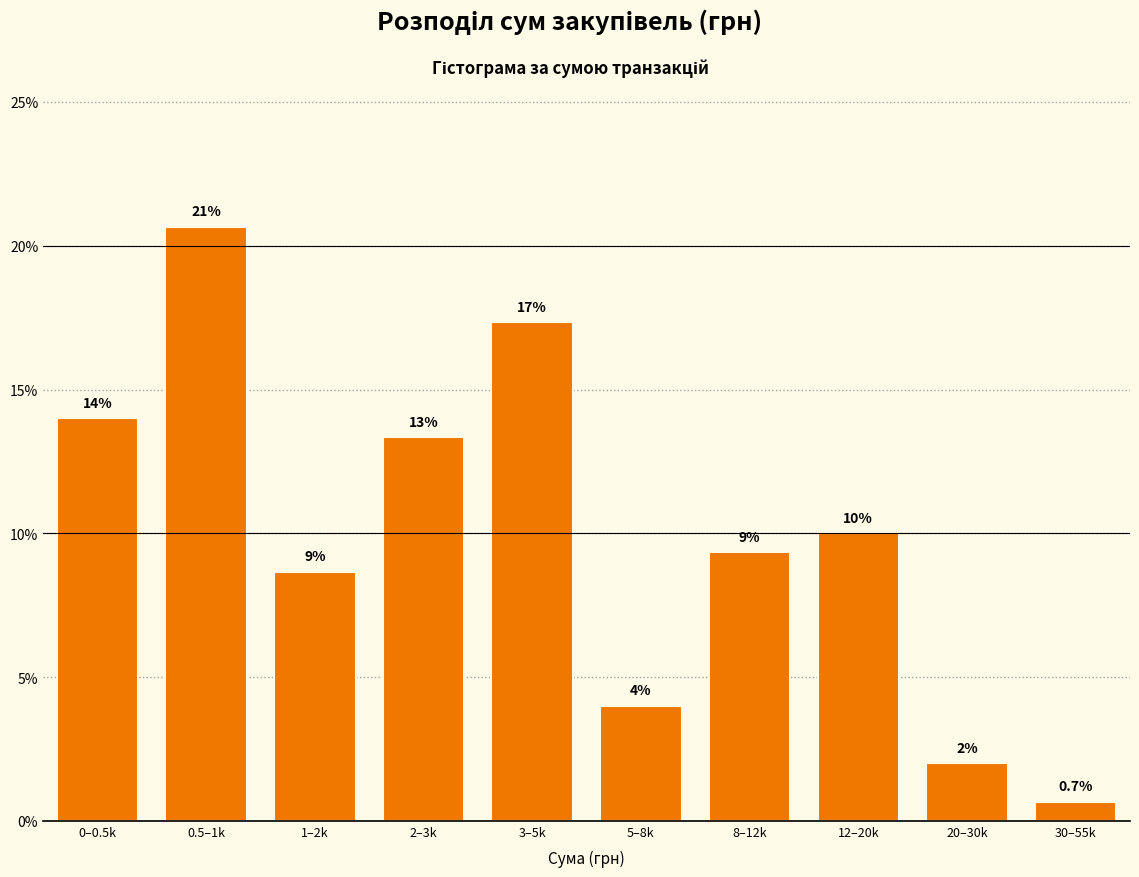

Reading left to right, list all the values displayed in this chart.

0–0.5k=14.0	0.5–1k=20.7	1–2k=8.7	2–3k=13.3	3–5k=17.3	5–8k=4.0	8–12k=9.3	12–20k=10.0	20–30k=2.0	30–55k=0.7